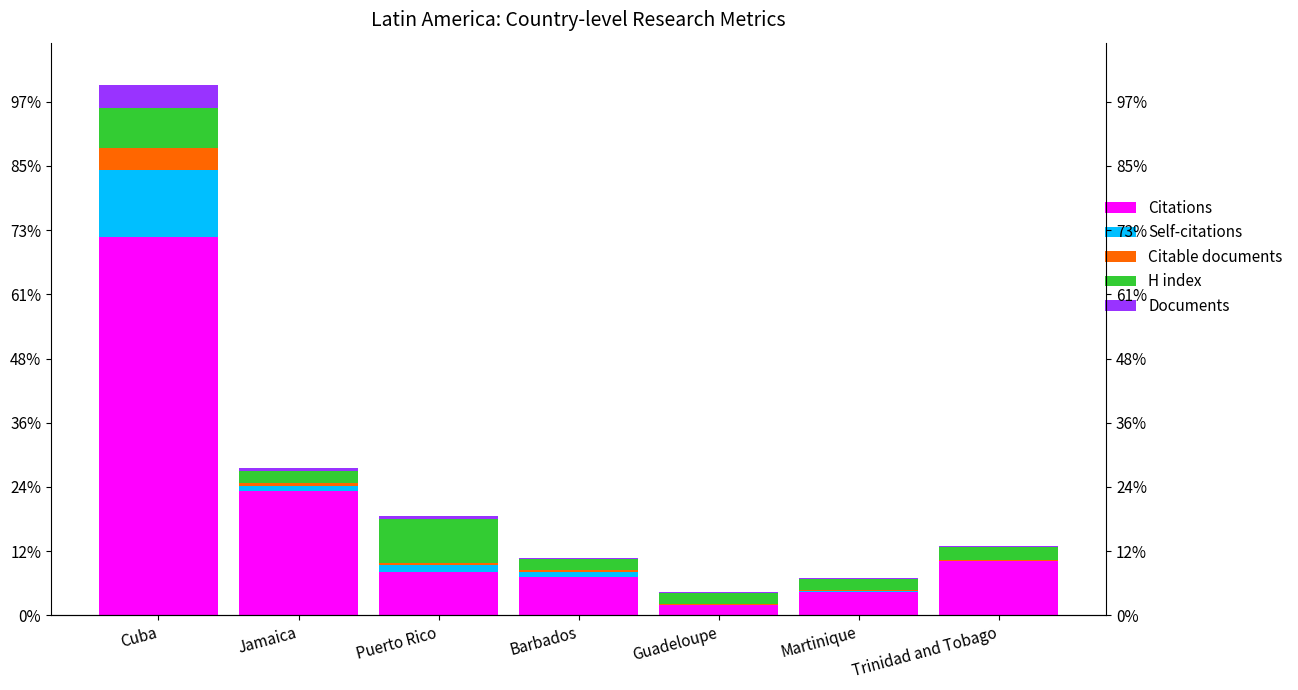

What are all the series names shown in the legend?

Citations, Self-citations, Citable documents, H index, Documents